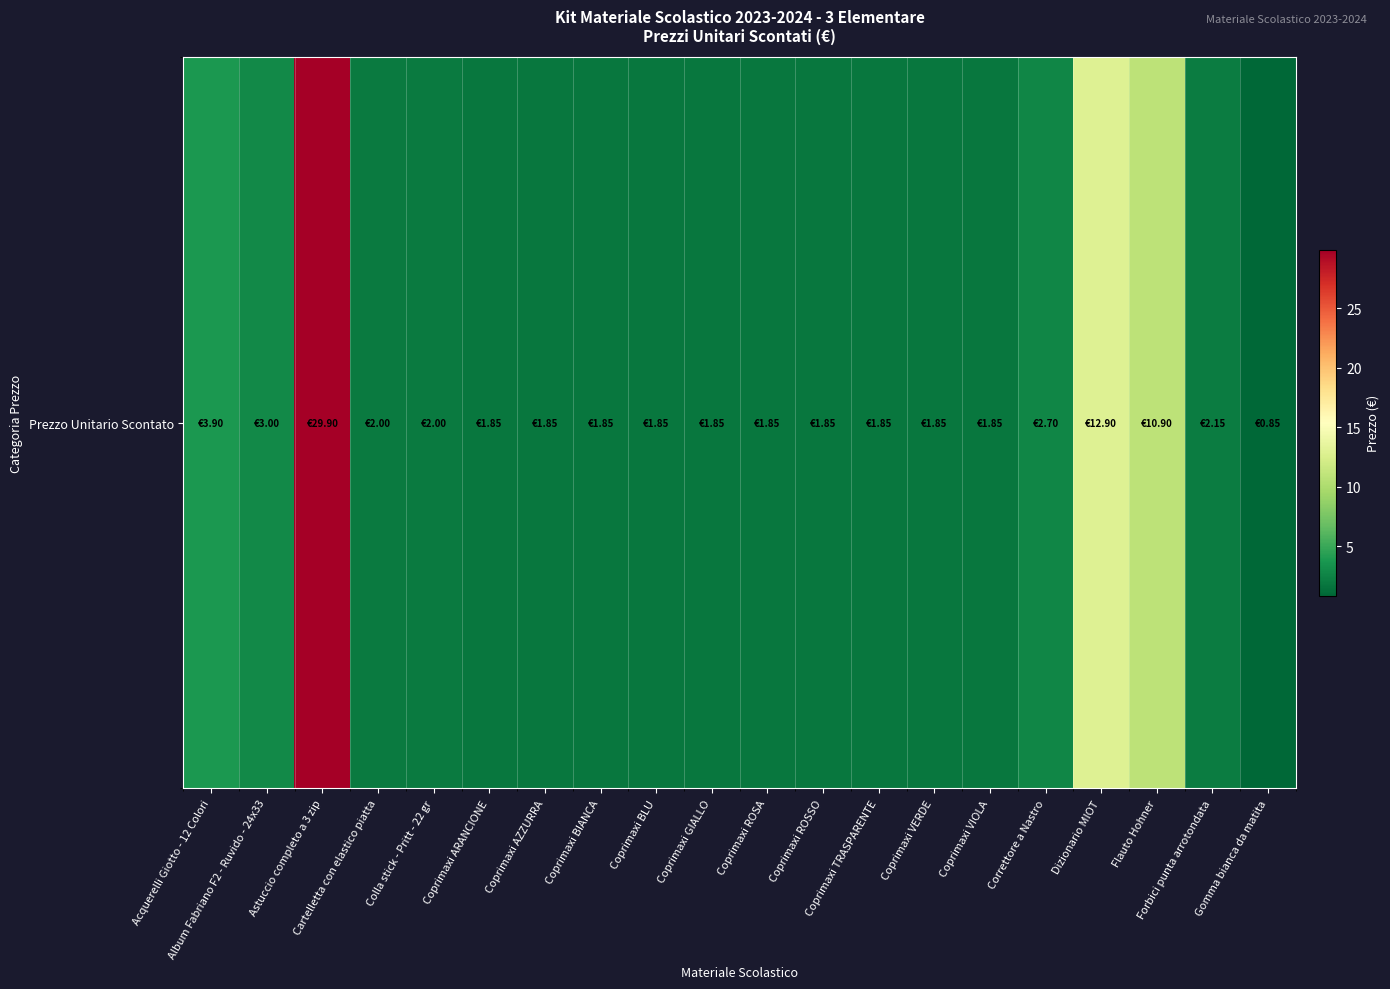

Reading left to right, transcribe all the data shown in this chart.

3.9	3.0	29.9	2.0	2.0	1.9	1.9	1.9	1.9	1.9	1.9	1.9	1.9	1.9	1.9	2.7	12.9	10.9	2.1	0.8